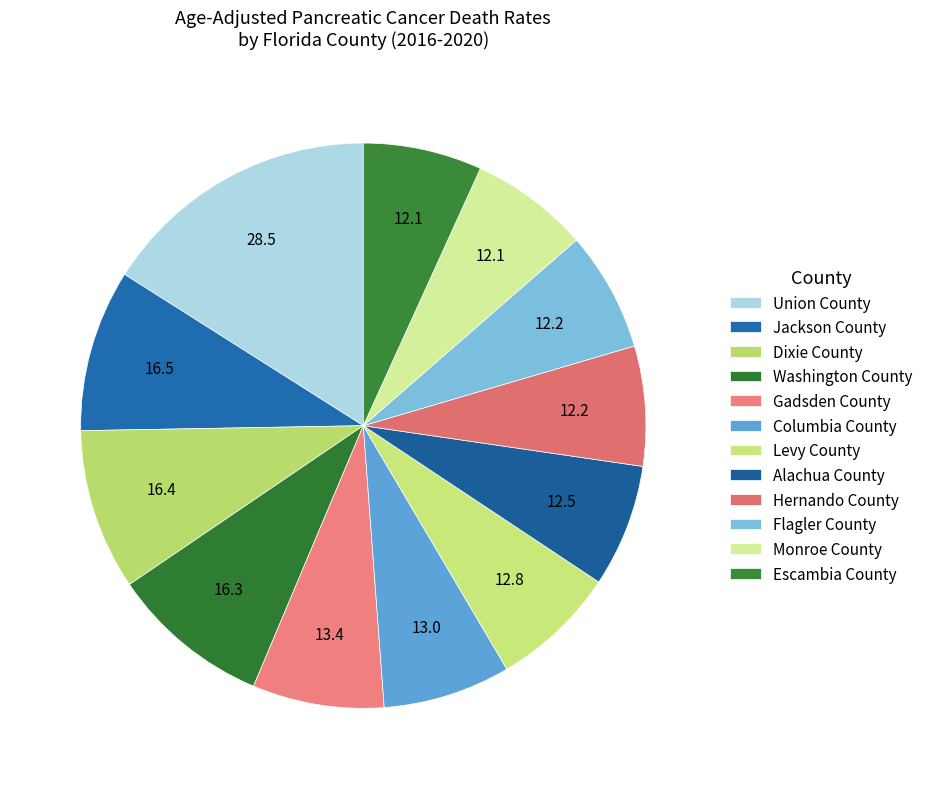

What percentage is the Union County slice, to the nearest percent?

16%